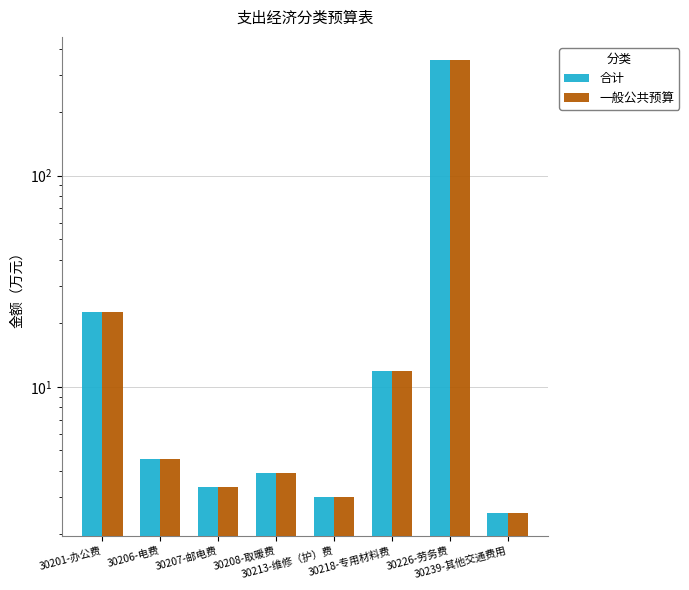

Which series has the widest spread of values?

合计